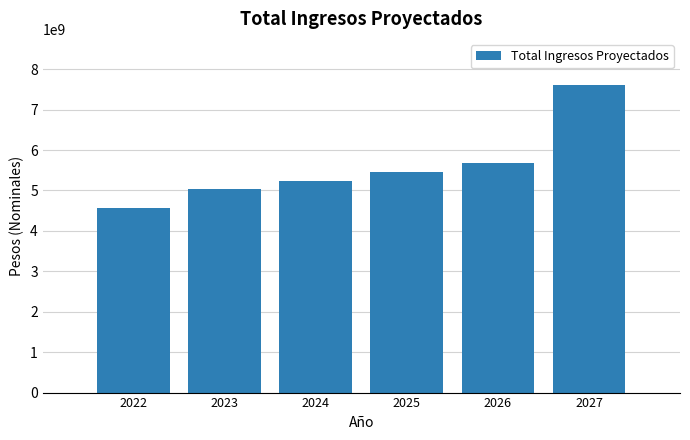

Reading right to left, what are all the values shown in this chart?

7609300000	5685000000	5465000000	5243500000	5029700000	4571261000